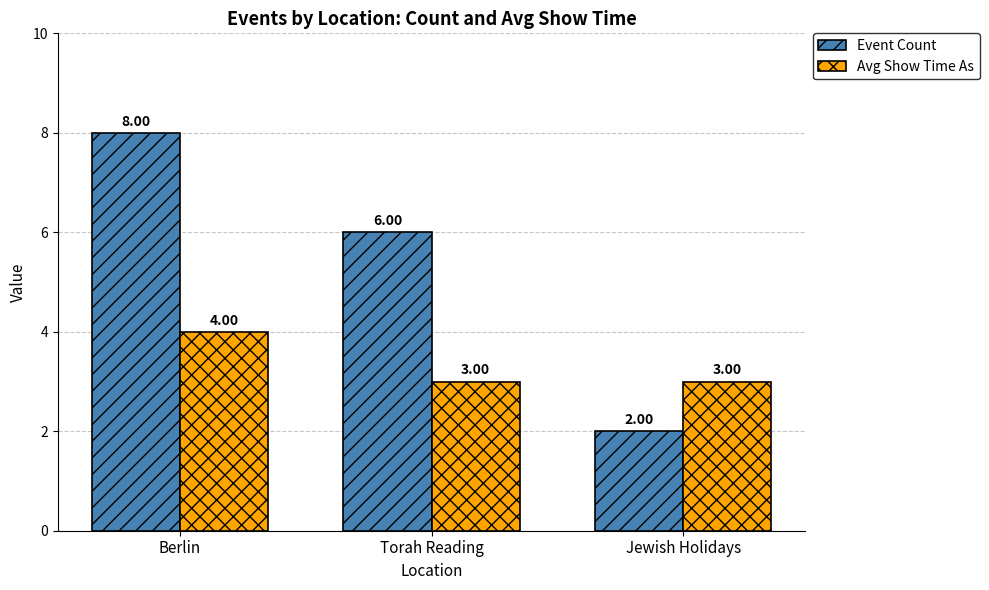

Where is Event Count nearest to the value 5?

Torah Reading